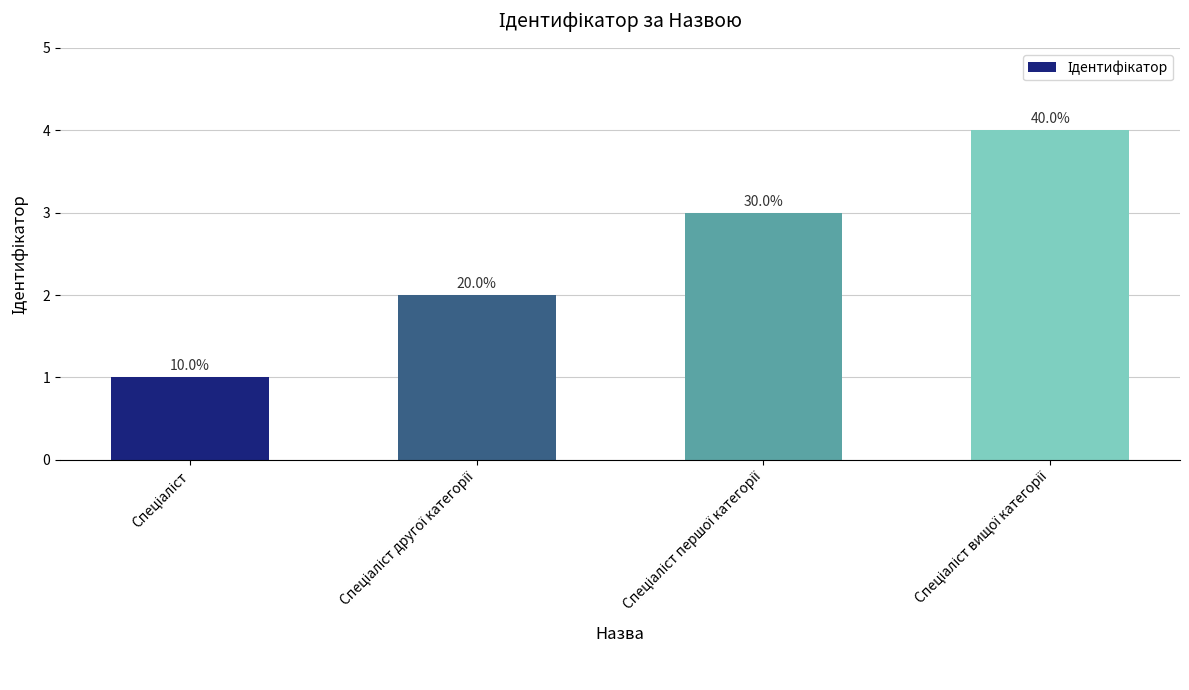

True or false: the data shows 2 at Спеціаліст першої категорії.

False